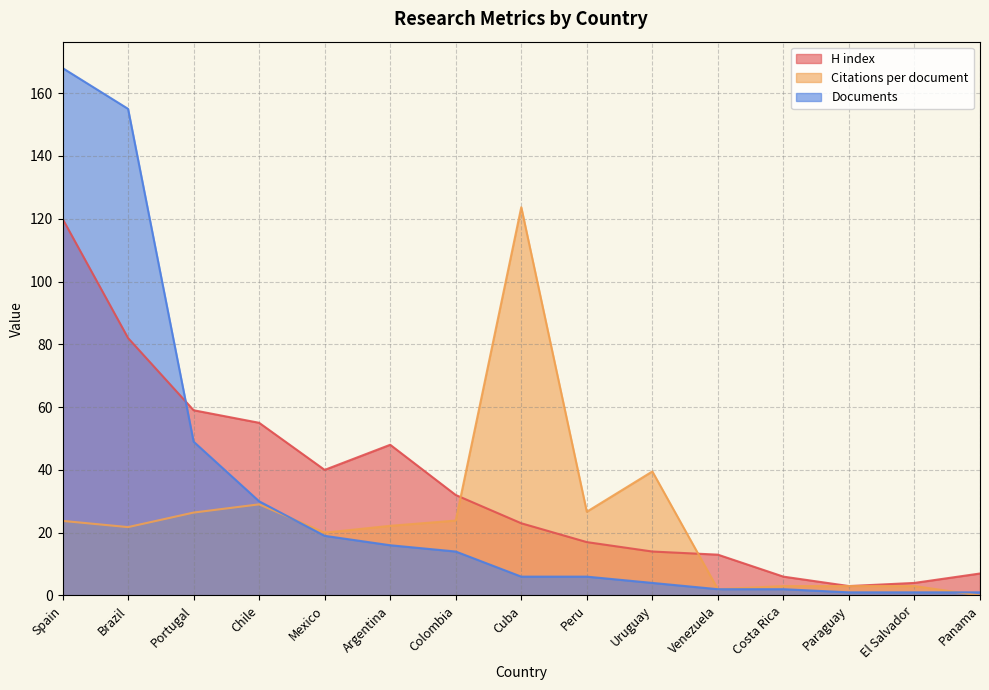

Reading left to right, list all the values displayed in this chart.

H index: 120.0	82.0	59.0	55.0	40.0	48.0	32.0	23.0	17.0	14.0	13.0	6.0	3.0	4.0	7.0
Citations per document: 23.8	21.8	26.4	29.0	20.0	22.2	23.9	123.7	26.7	39.5	2.0	3.0	3.0	3.0	0.0
Documents: 168.0	155.0	49.0	30.0	19.0	16.0	14.0	6.0	6.0	4.0	2.0	2.0	1.0	1.0	1.0